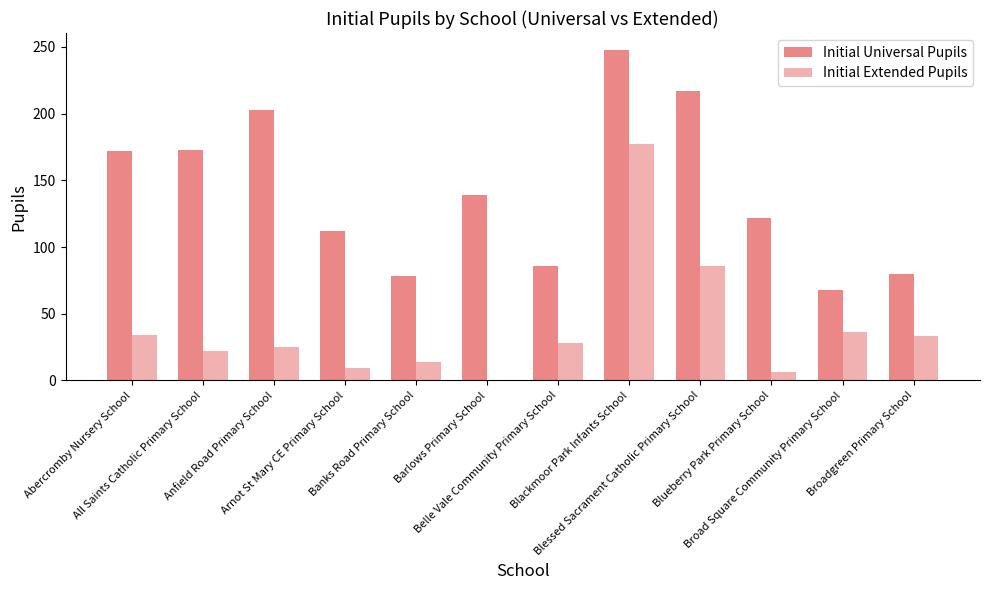

Reading right to left, what are all the values shown in this chart?

Initial Universal Pupils: 80	68	122	217	248	86	139	78	112	203	173	172
Initial Extended Pupils: 33	36	6	86	177	28	0	14	9	25	22	34